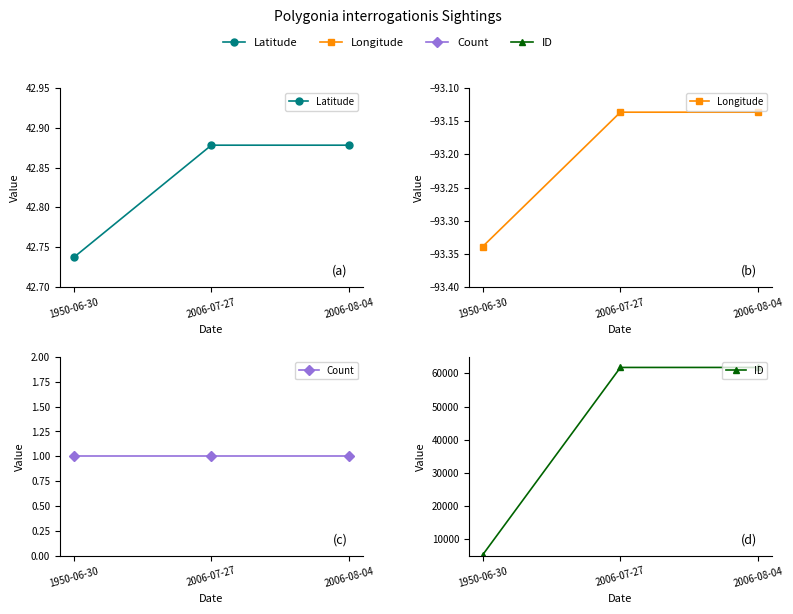

What position from the right is 2006-08-04?

1